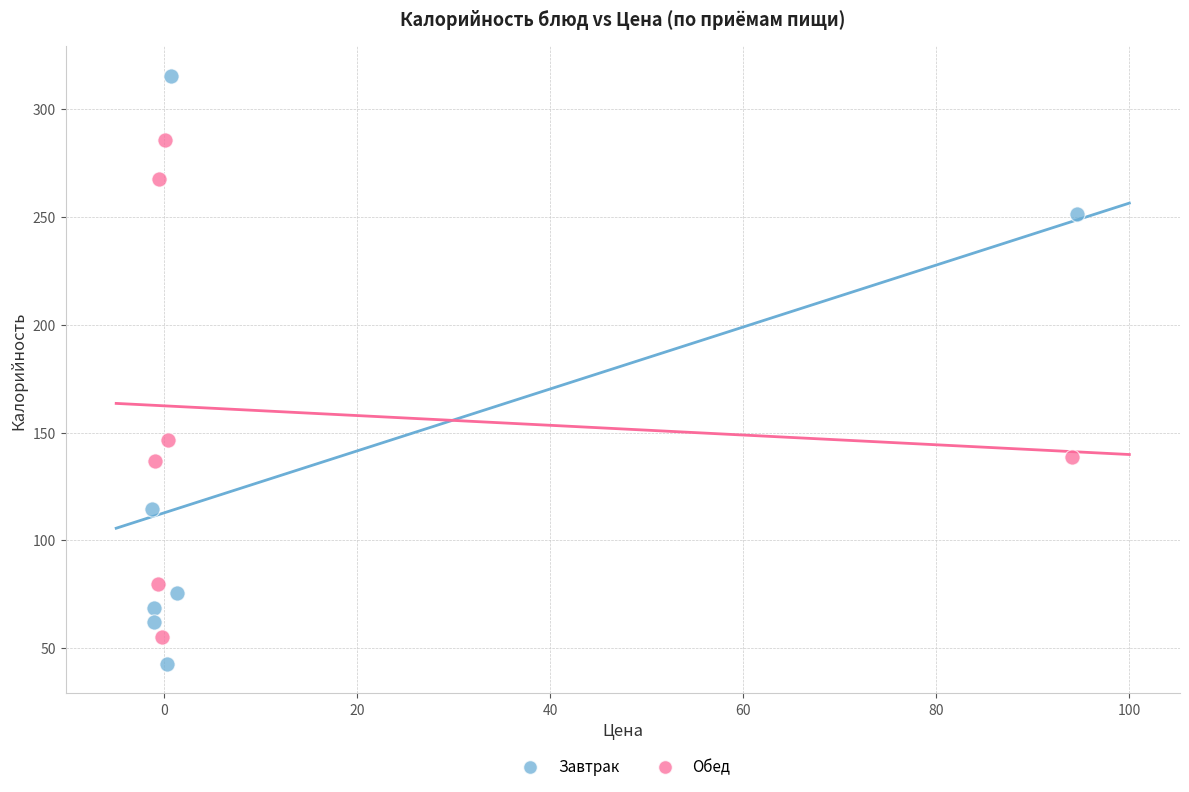

Which series contains the lowest Y value?

Завтрак